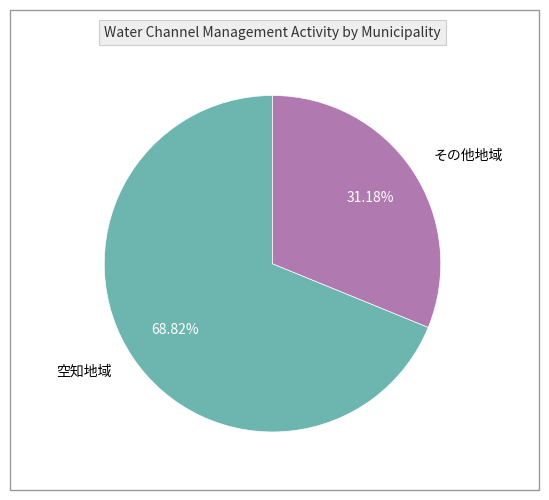

Between 空知地域 and その他地域, which is larger?

空知地域